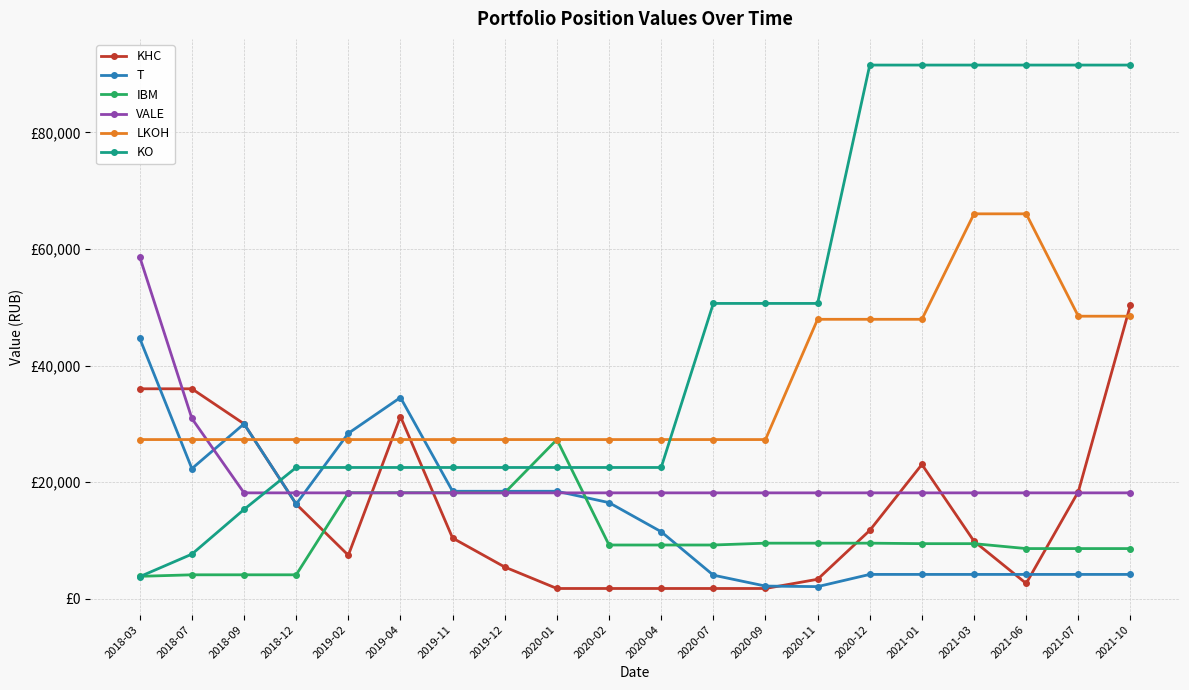

Does the chart have visible grid lines?

Yes